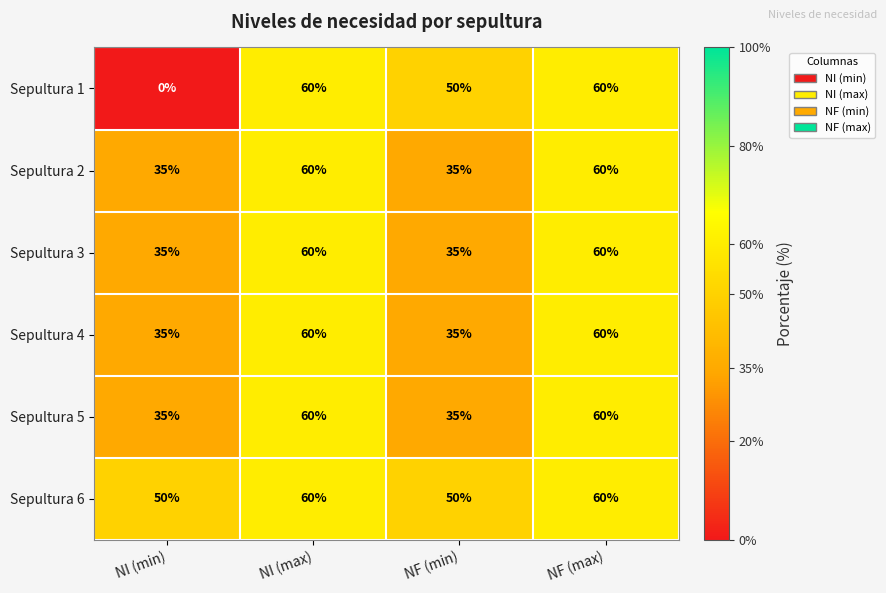

Between NI (min) and NI (max), which series saw the biggest shift?

Sepultura 1